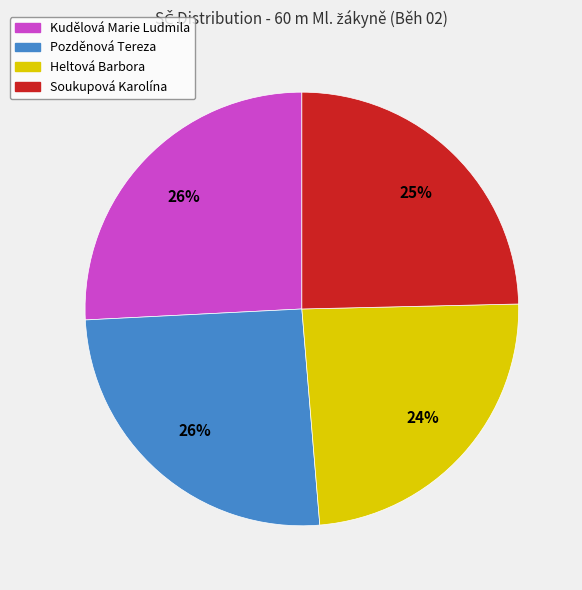

Is there a majority slice in this chart?

No